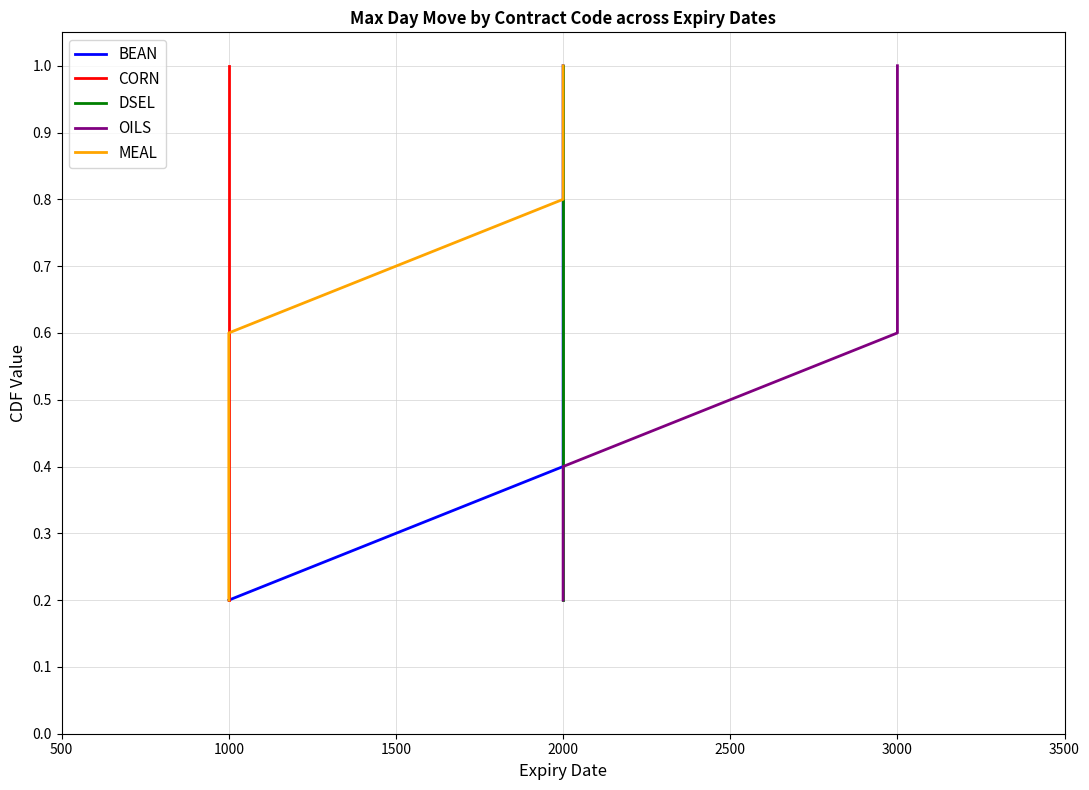

What is the sum of the BEAN values at 1000 and 2000?

0.8